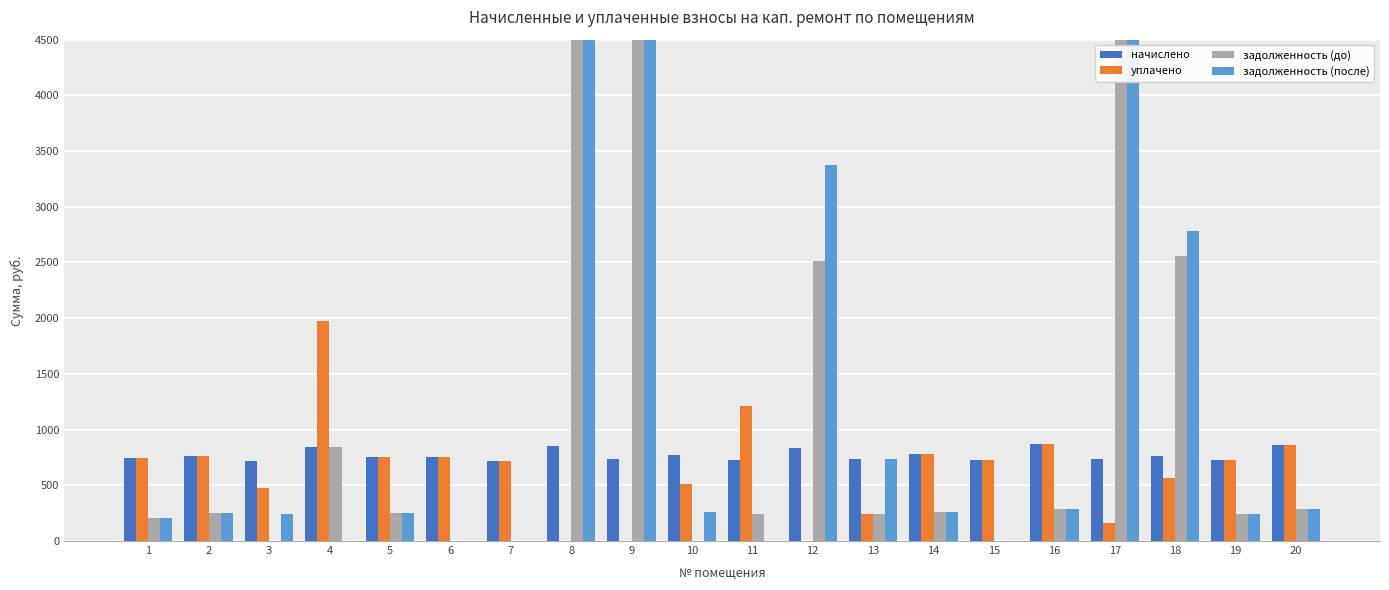

How many values in the задолженность (после) series exceed 257?

10